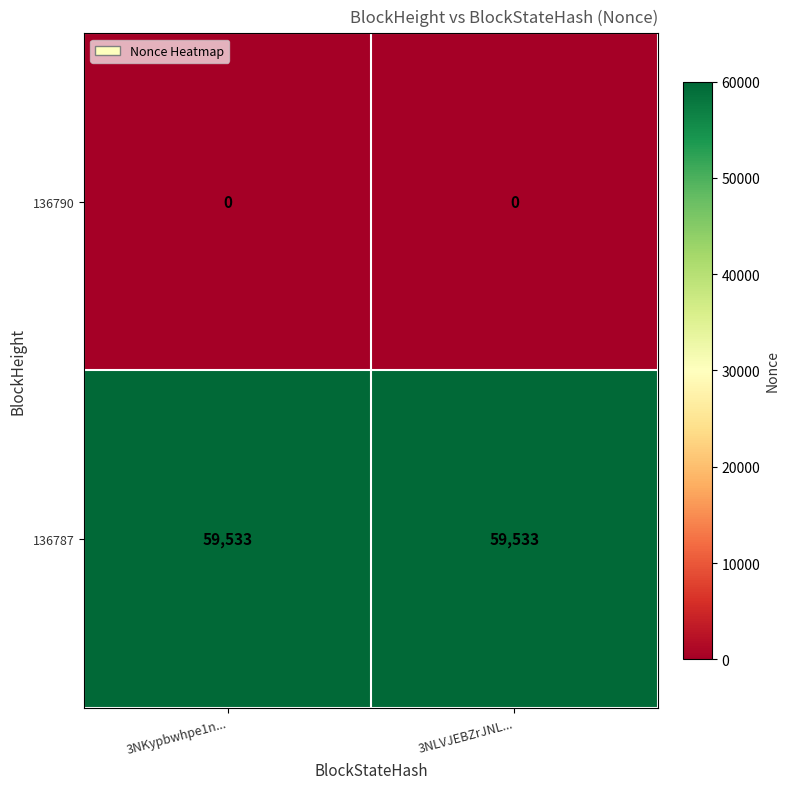

Reading left to right, what are all the values shown in this chart?

136790: 0	0
136787: 59533	59533